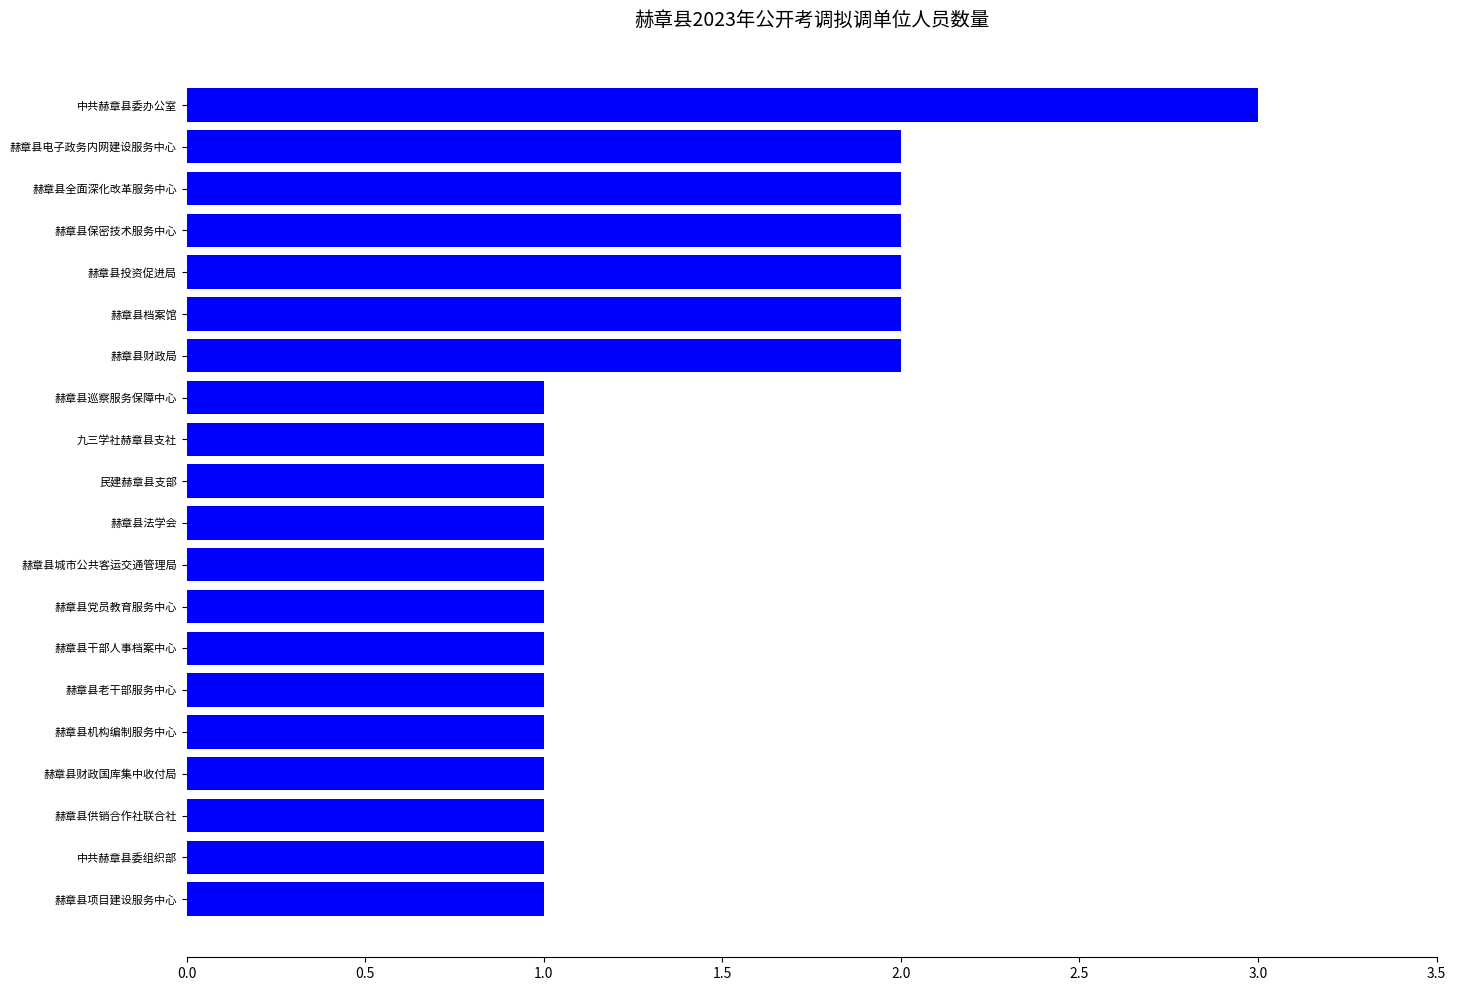

What is the maximum value shown in the chart?

3